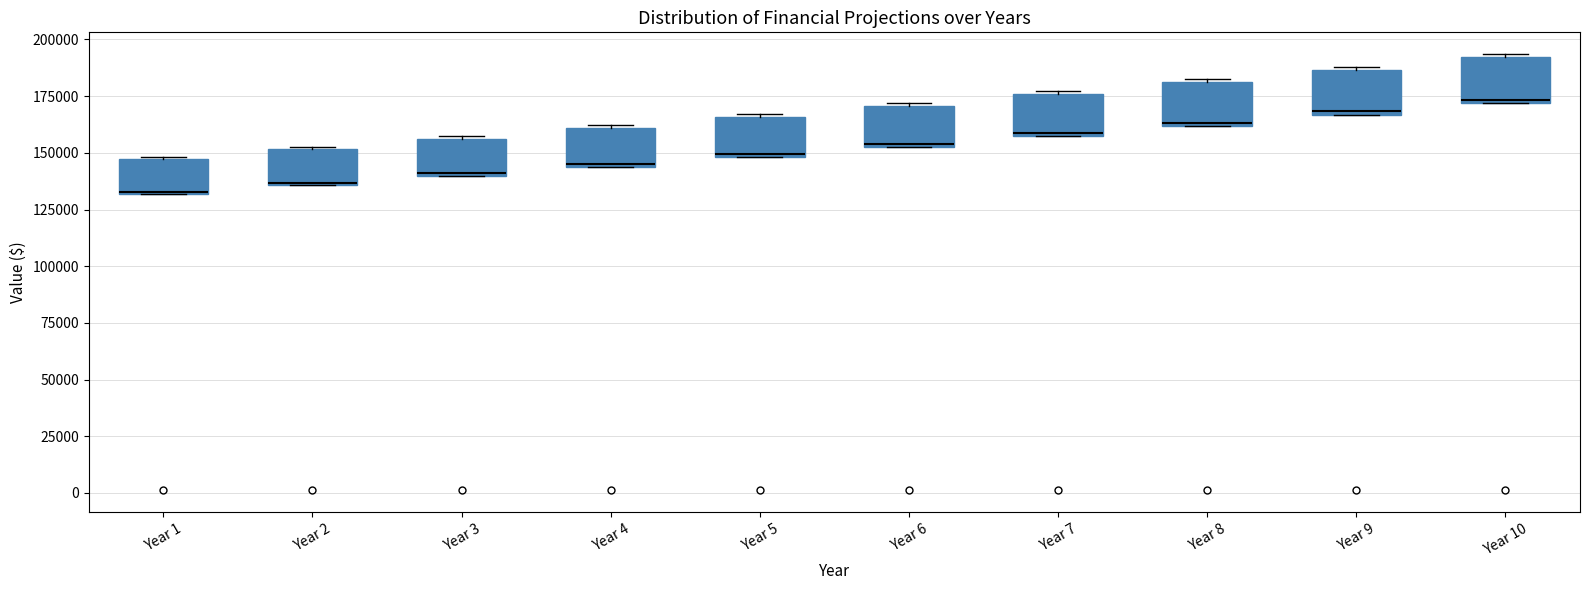

Where is the lower edge of the box for Year 5 on the y-axis? The values are not printed on the chart, so give them approximately, as read against the axis.

150000